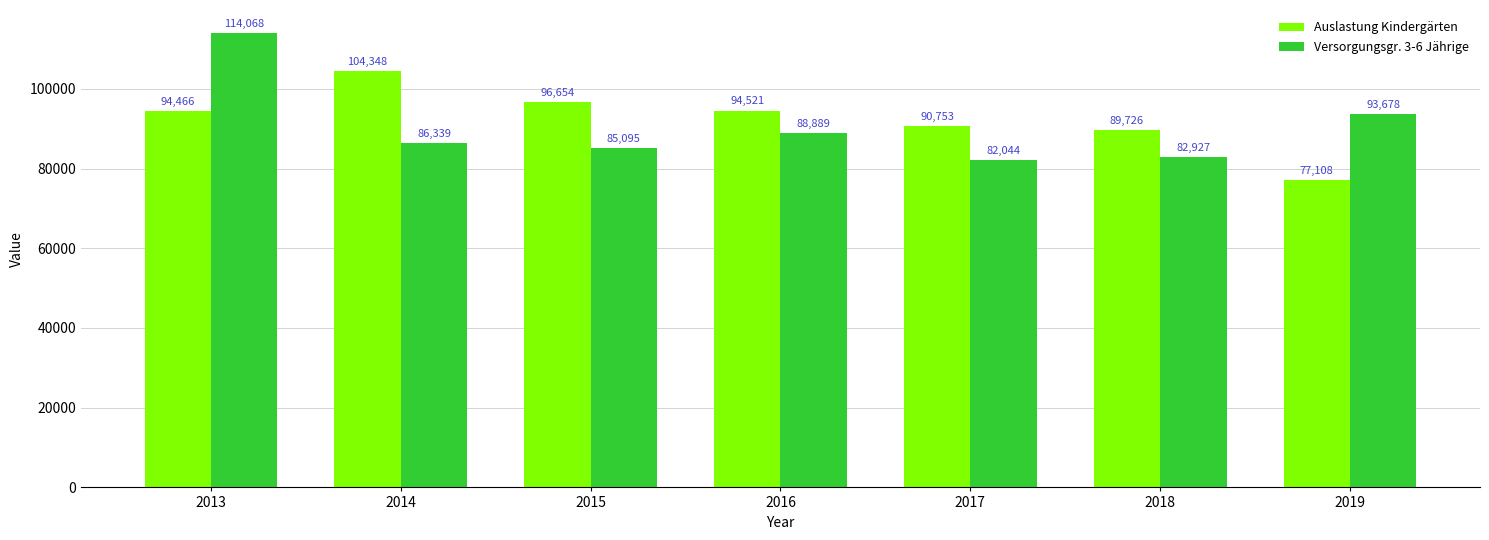

What is the maximum value shown in the chart?

114068